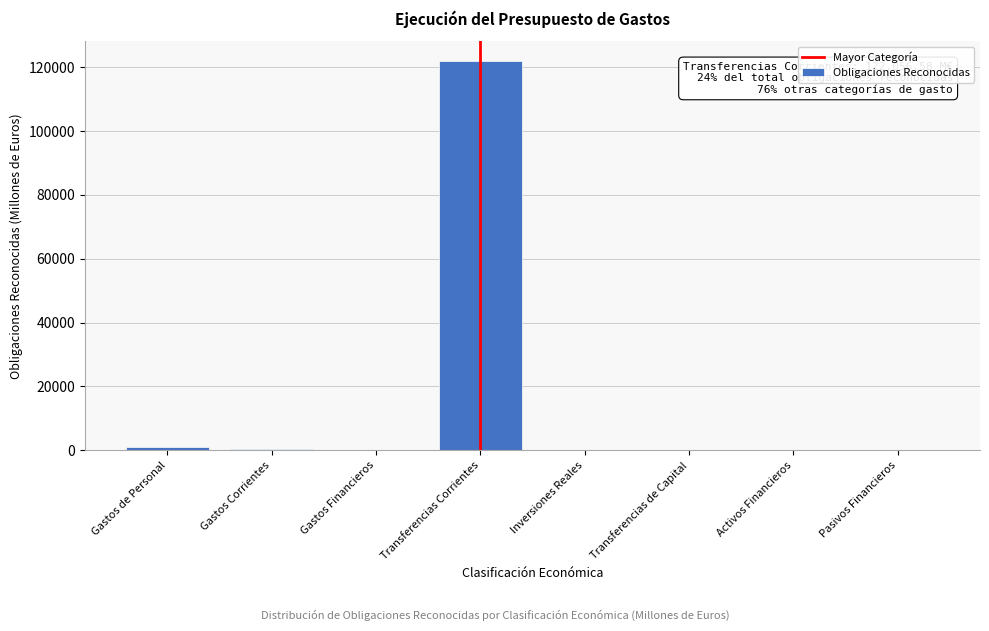

Between Transferencias Corrientes and Pasivos Financieros, which is larger?

Transferencias Corrientes